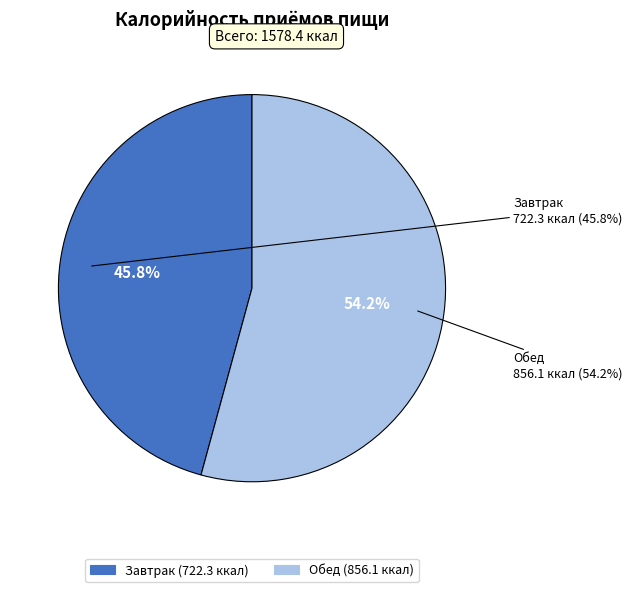

True or false: Завтрак accounts for 34% of the total.

False